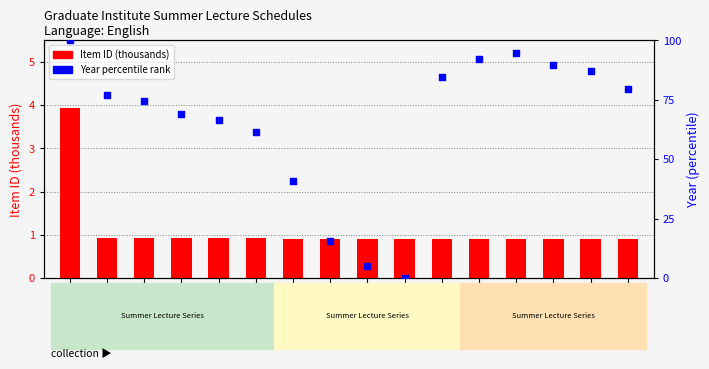

At how many categories does at least one series exceed 75?

8